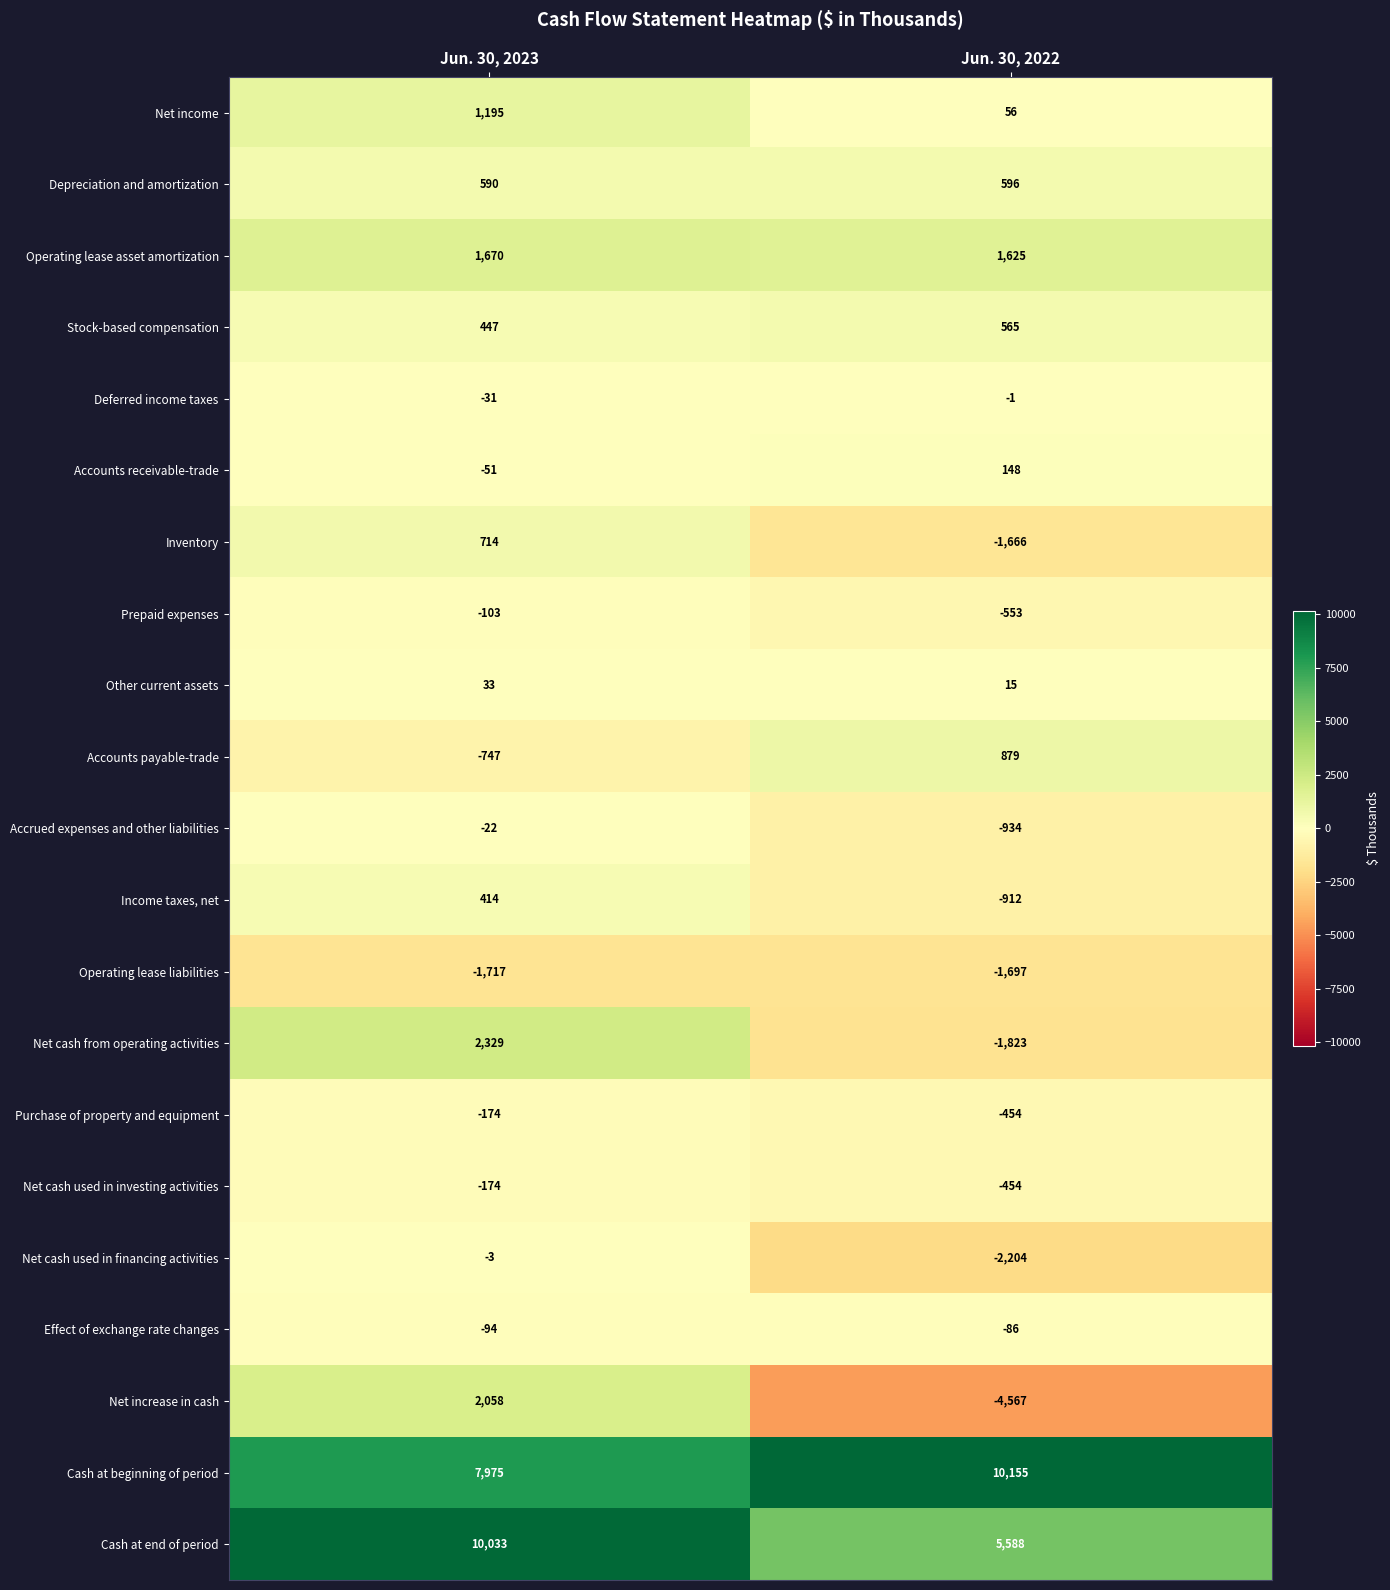

What is the sum of all Deferred income taxes values?

-32